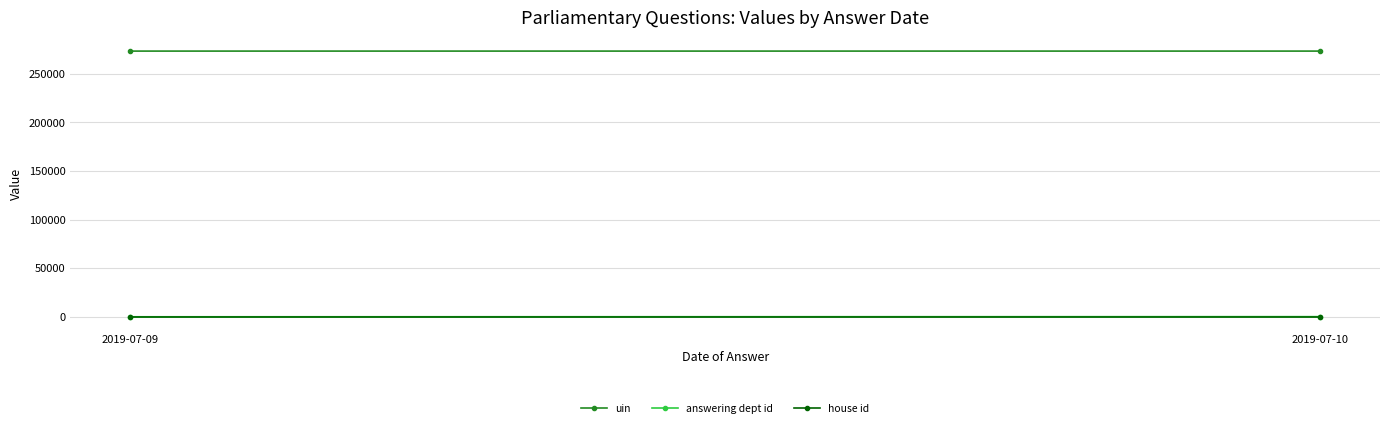

What are all the series names shown in the legend?

uin, answering dept id, house id